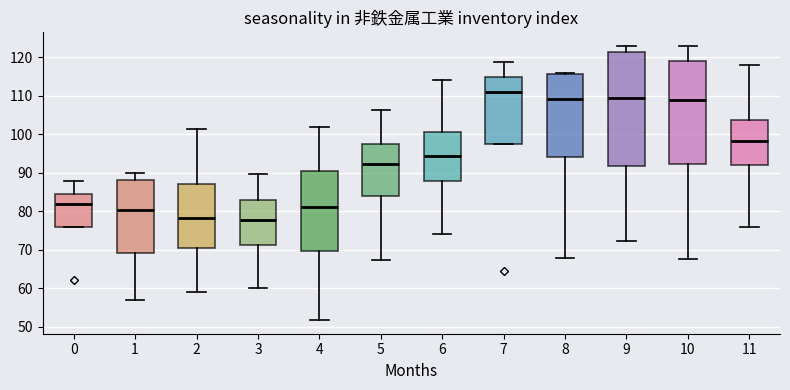

Where does the upper whisker of the box at x = 7 end on the y-axis? The values are not printed on the chart, so give them approximately, as read against the axis.

119